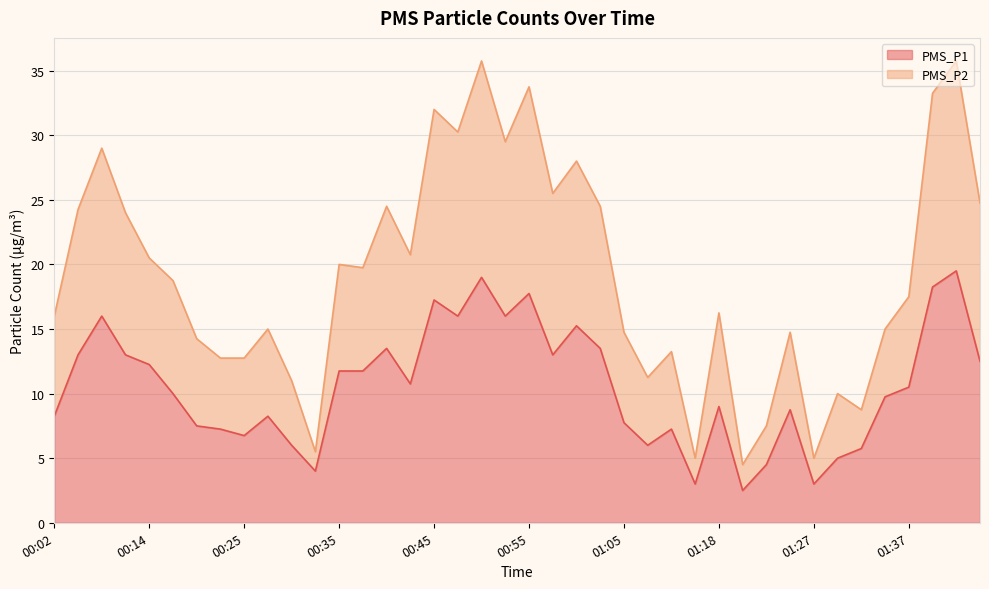

What is the total value across all series at 01:30?

15.0